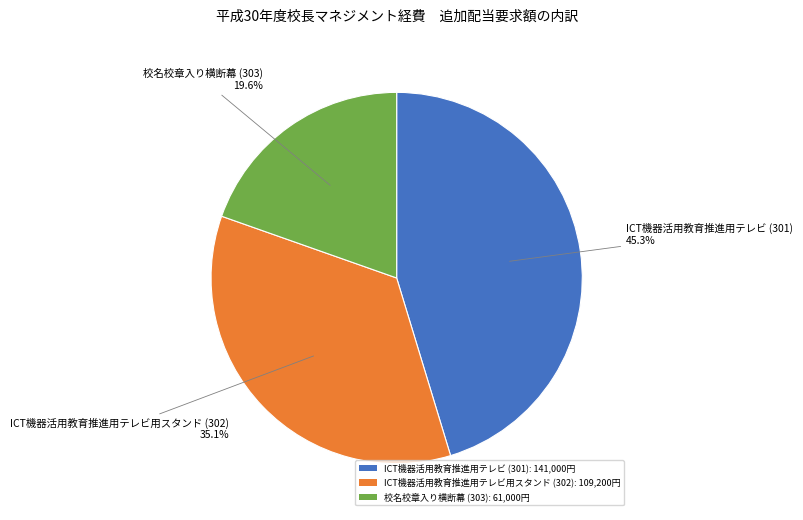

How many segments does this pie chart have?

3